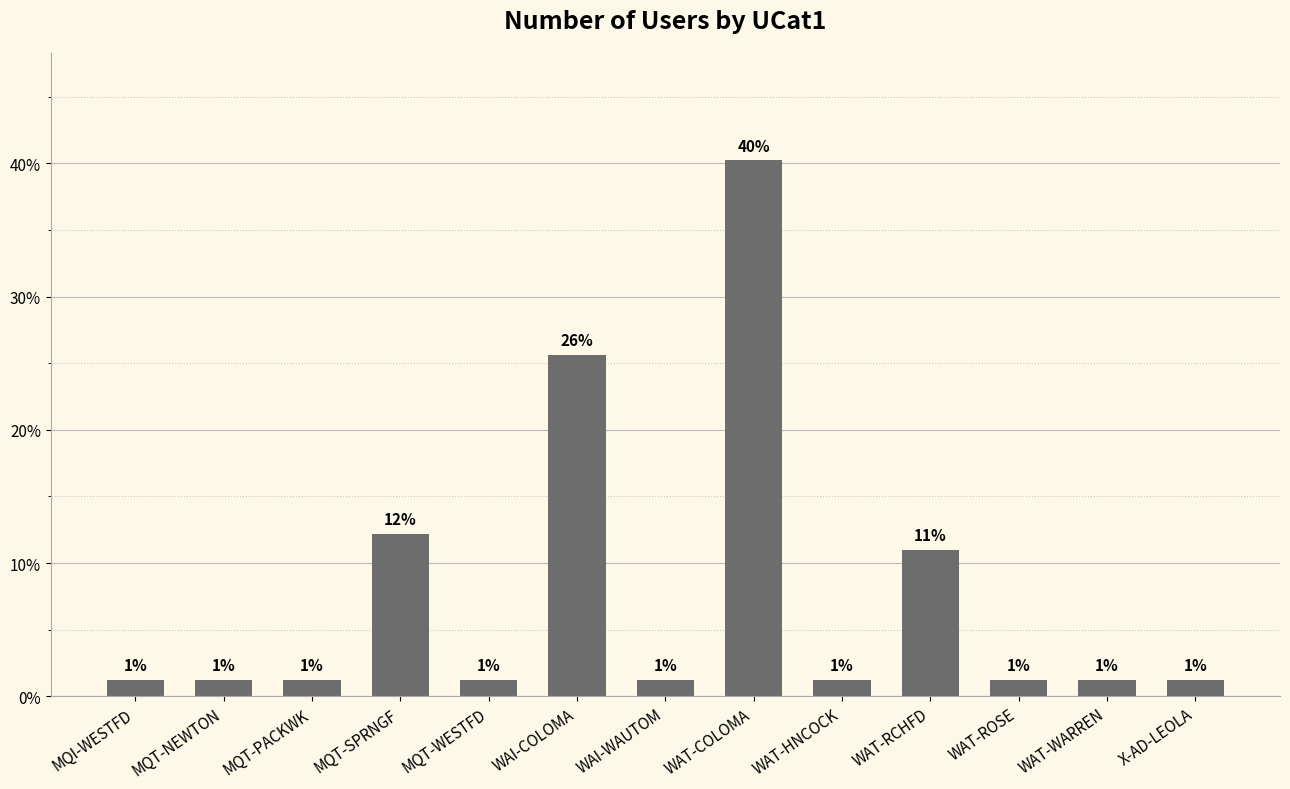

Are the bars horizontal?

No